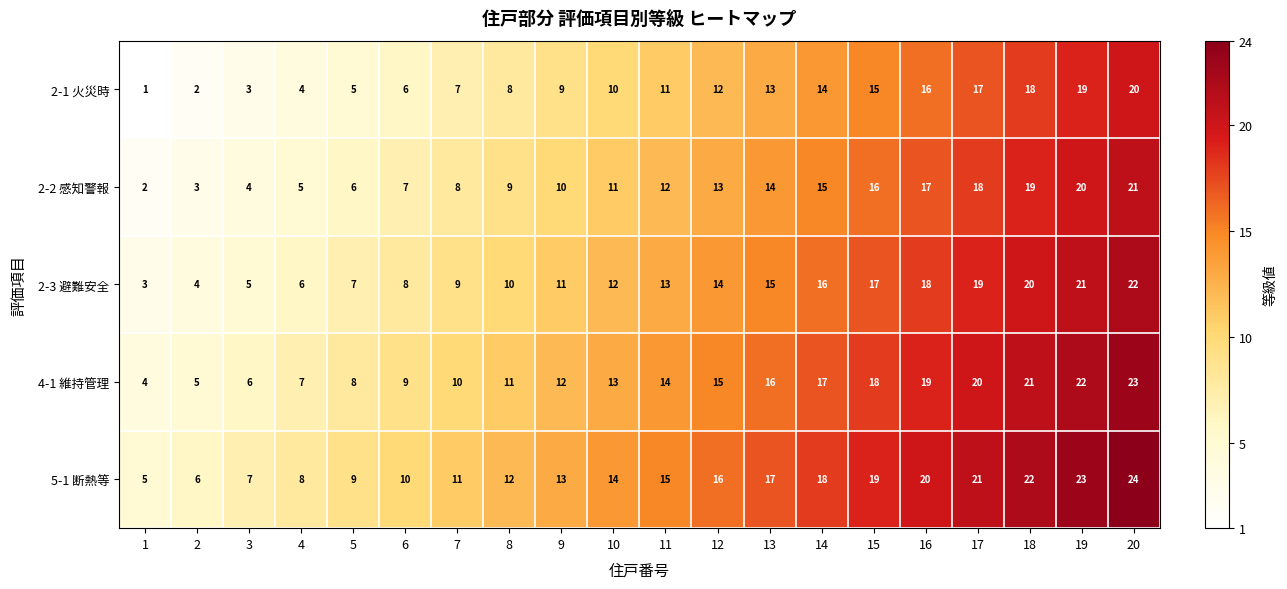

What is the sum of all 2-3 避難安全 values?

250